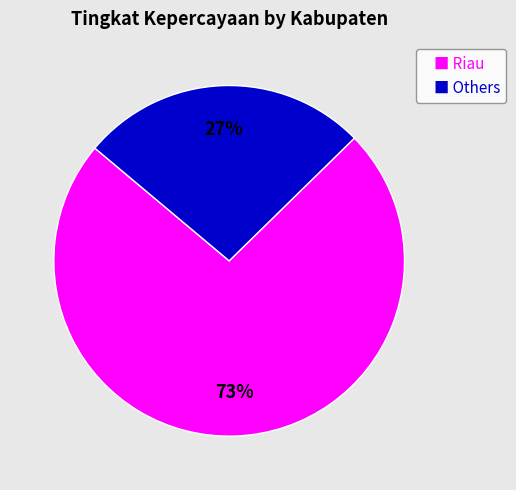

What is the smallest slice in the pie chart?

■ Others